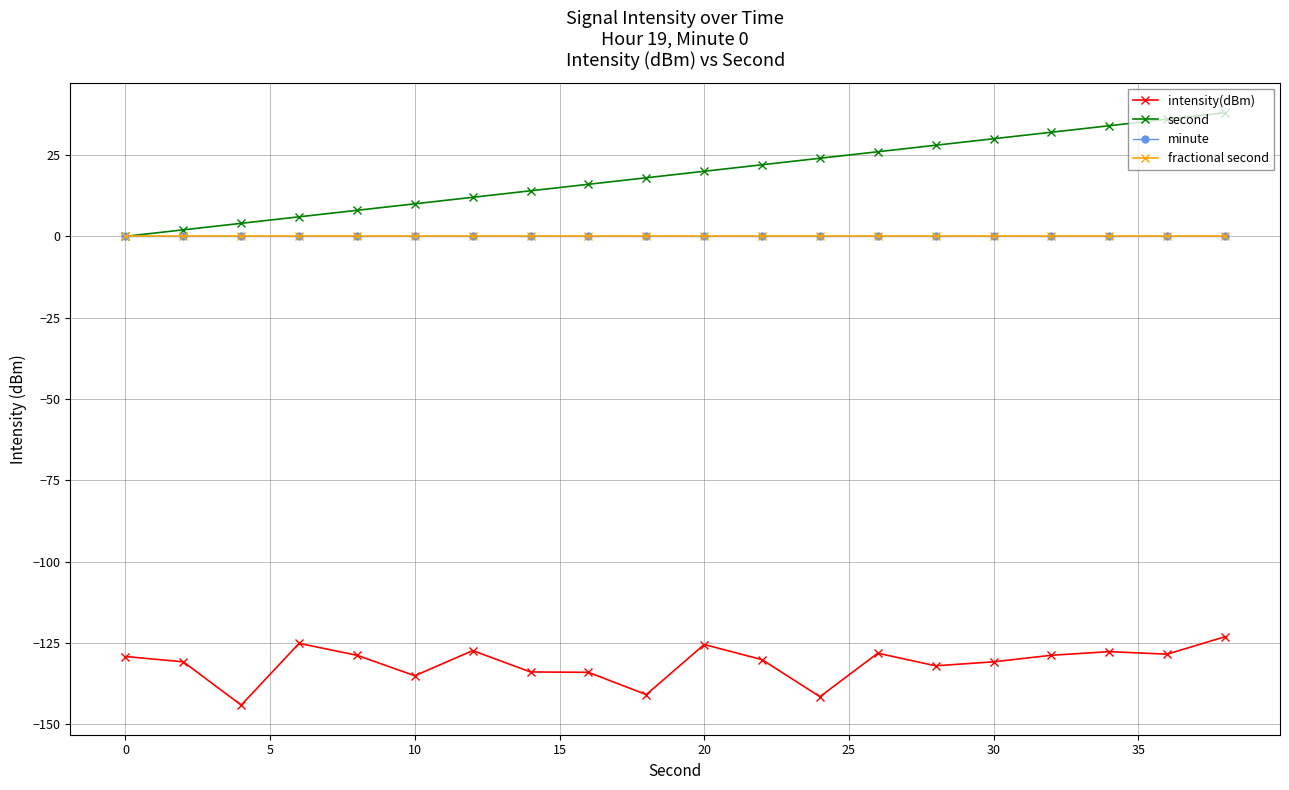

Is this an area chart (filled region under the line)?

No